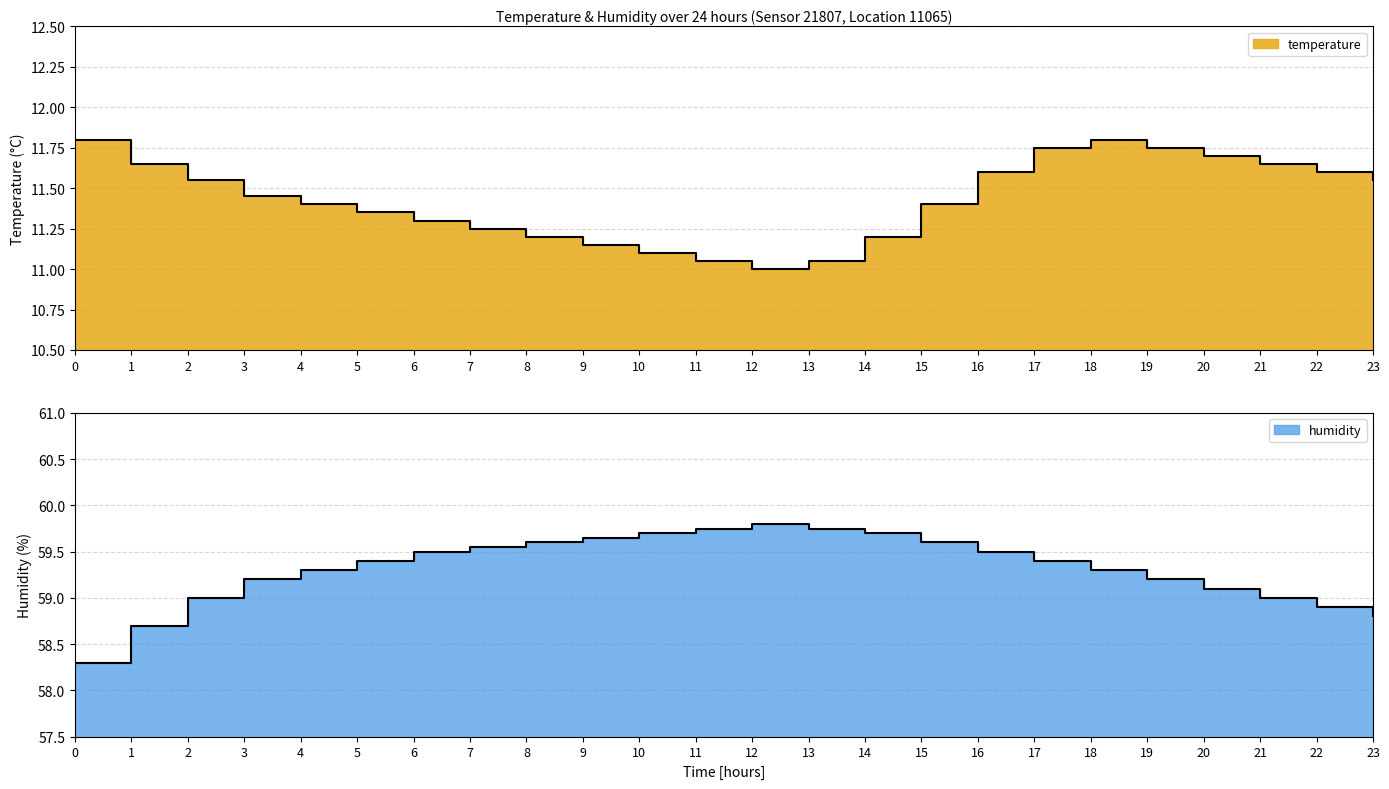

What is the smallest value displayed?

11.0